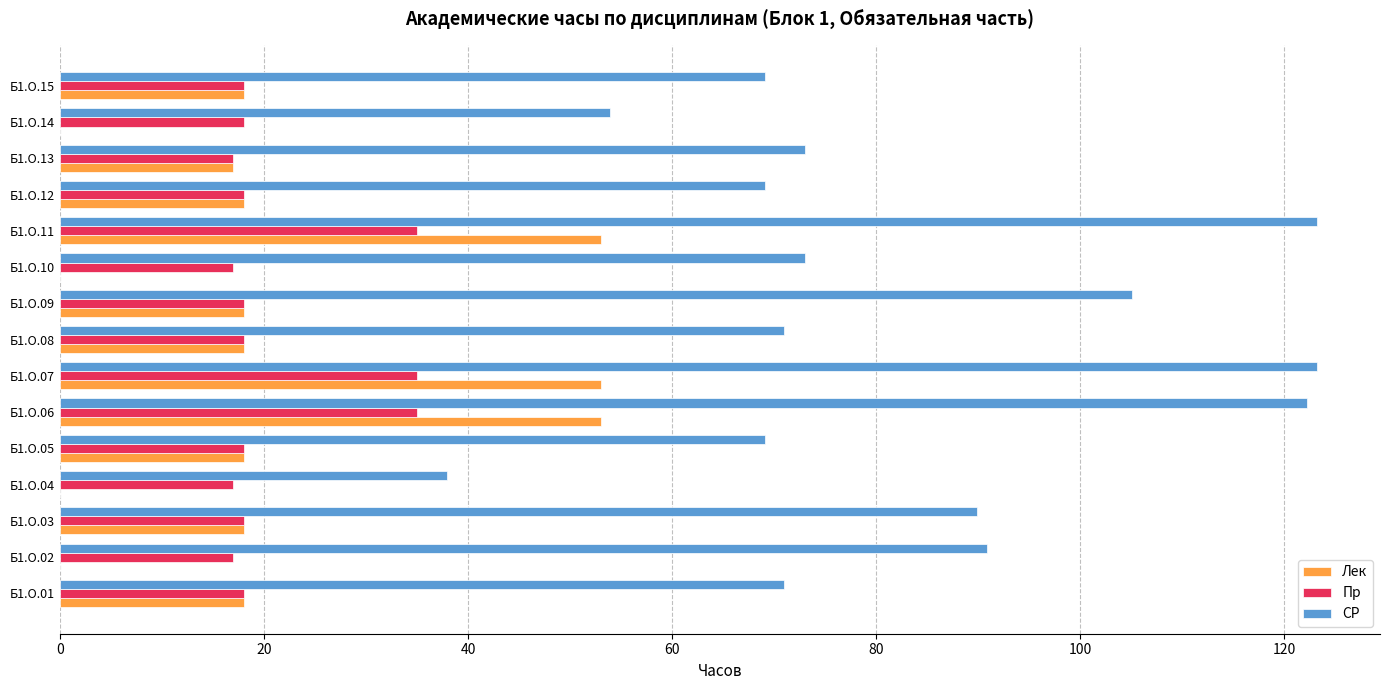

Which series has the largest total across all categories?

СР